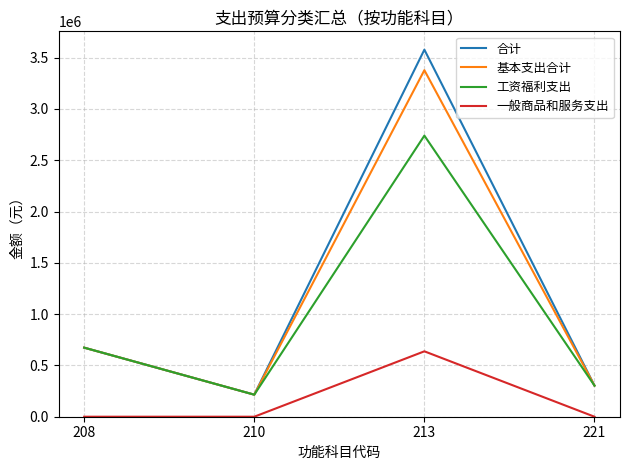

True or false: 工资福利支出 has more than 0 interior local peaks.

True